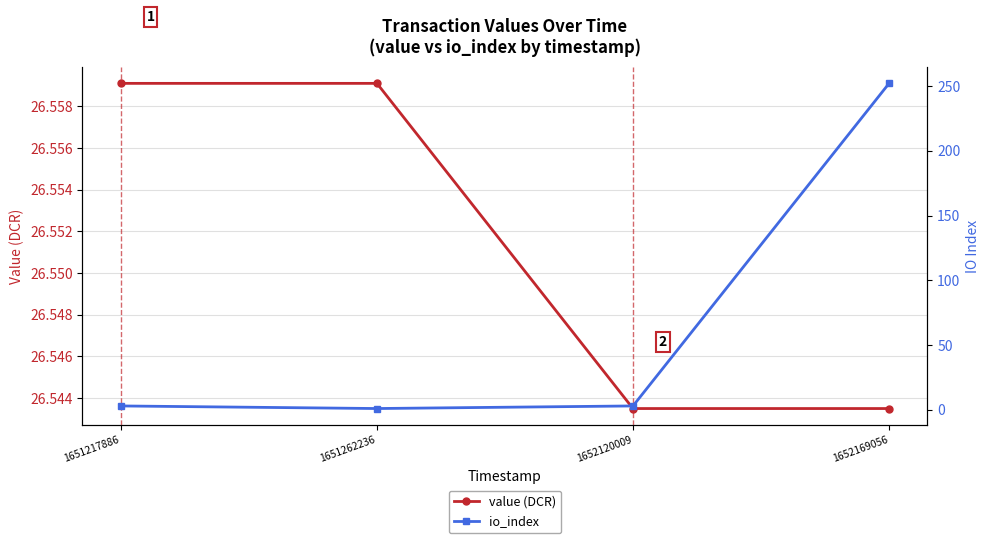

Does the chart display data point markers on the line(s)?

Yes